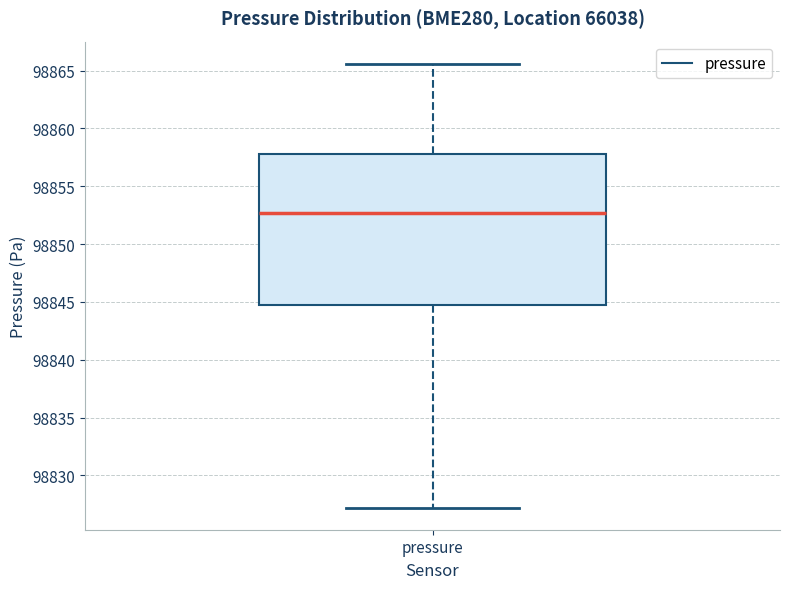

Where does the lower whisker of the box for pressure end on the y-axis? The values are not printed on the chart, so give them approximately, as read against the axis.

98827.0